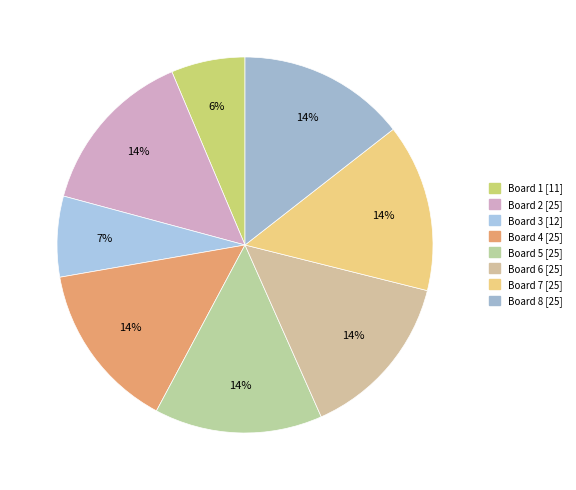

What percentage is the Board 2 slice, to the nearest percent?

14%